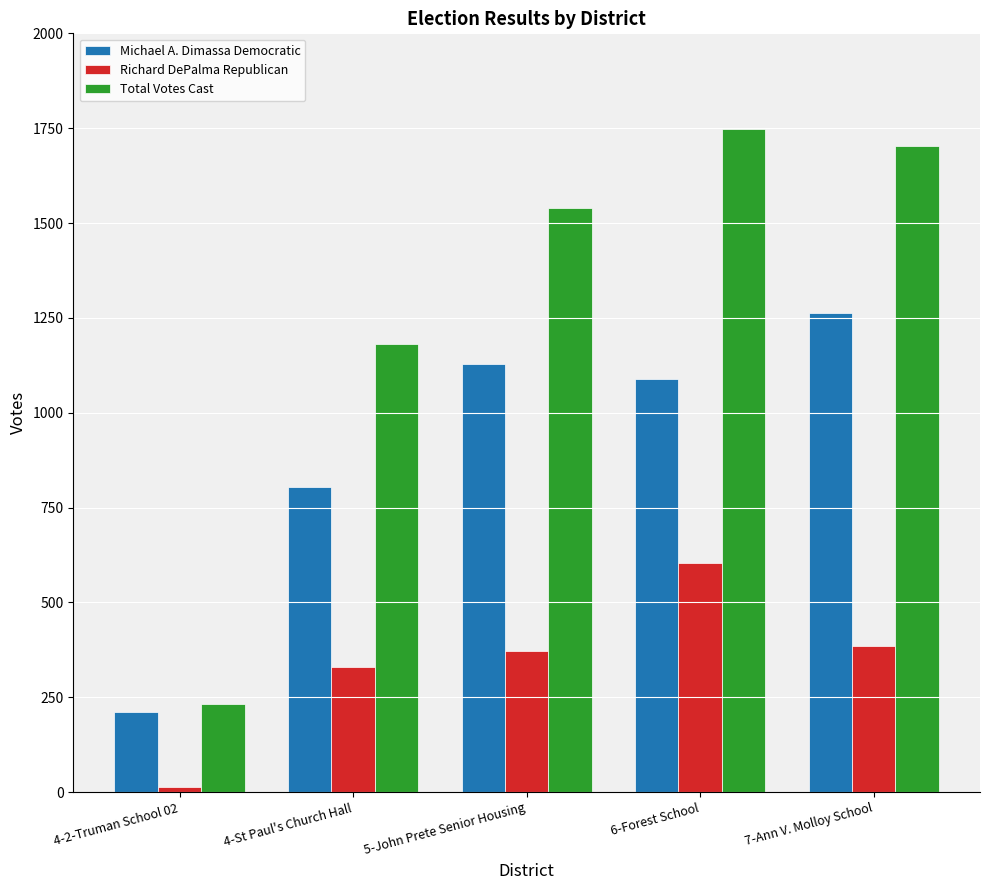

Rank the series at 7-Ann V. Molloy School from highest to lowest value.

Total Votes Cast, Michael A. Dimassa Democratic, Richard DePalma Republican